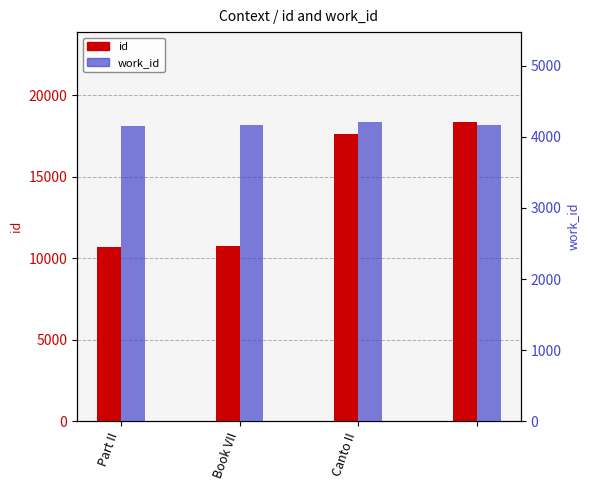

At which label does id reach its minimum?

Part II